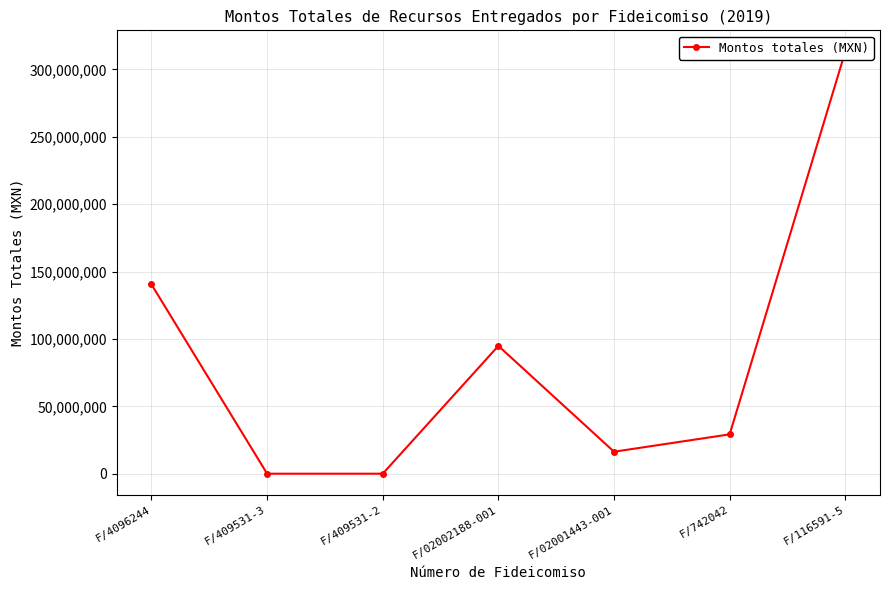

List the labels in order of value, largest first.

F/116591-5, F/4096244, F/02002188-001, F/742042, F/02001443-001, F/409531-3, F/409531-2